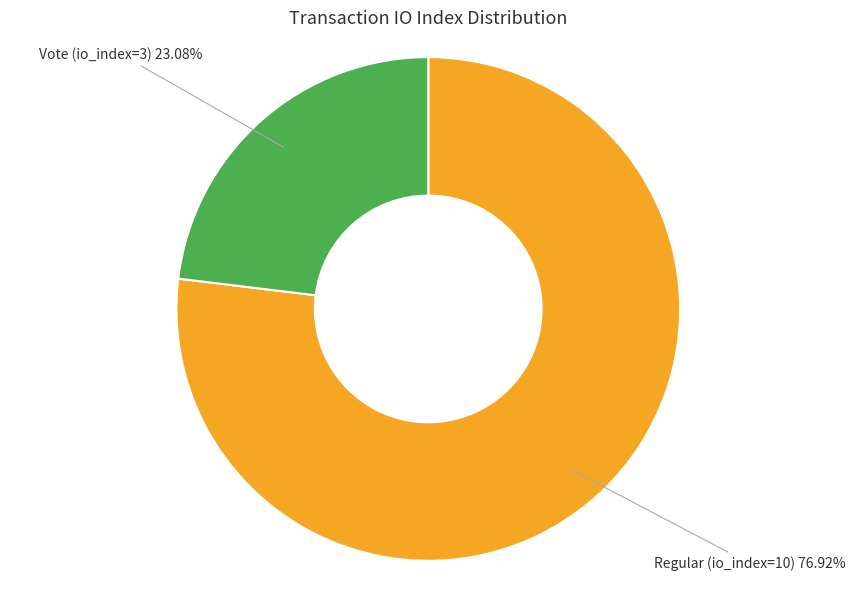

The Regular (io_index=10) slice represents 77% of the pie. True or false?

True